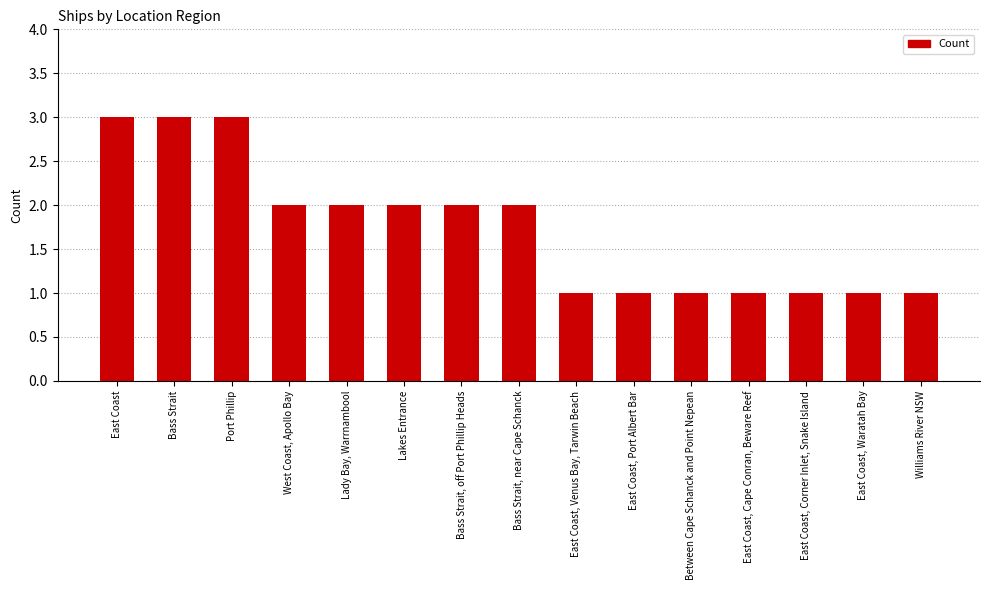

What is the difference between the maximum and minimum values?

2